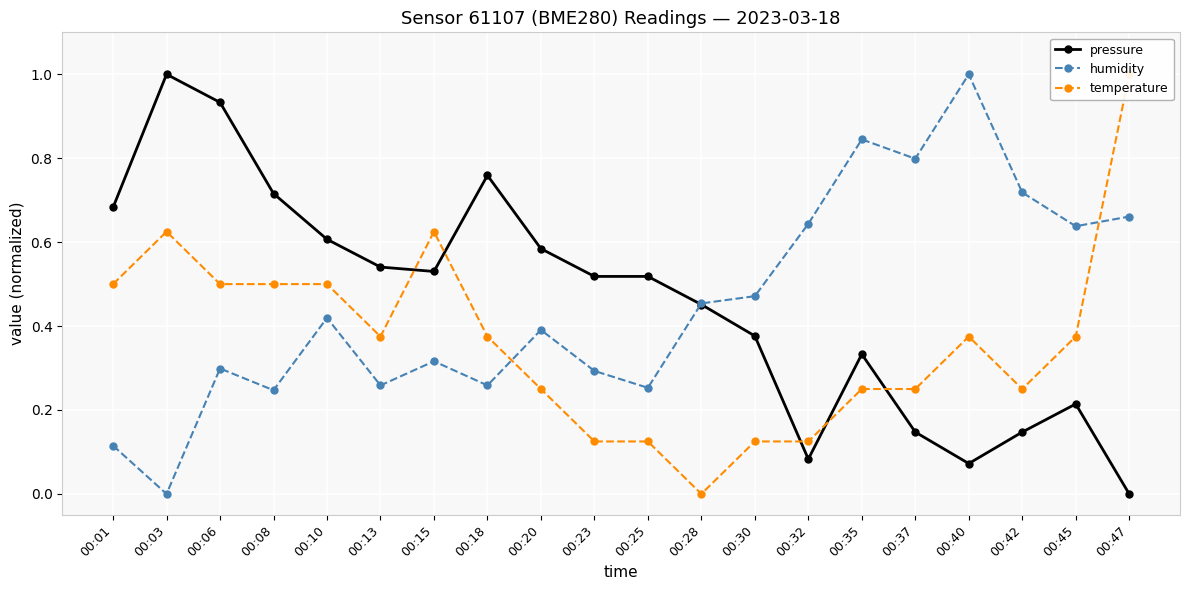

Rank the series by their maximum value, from lowest to highest.

pressure, humidity, temperature